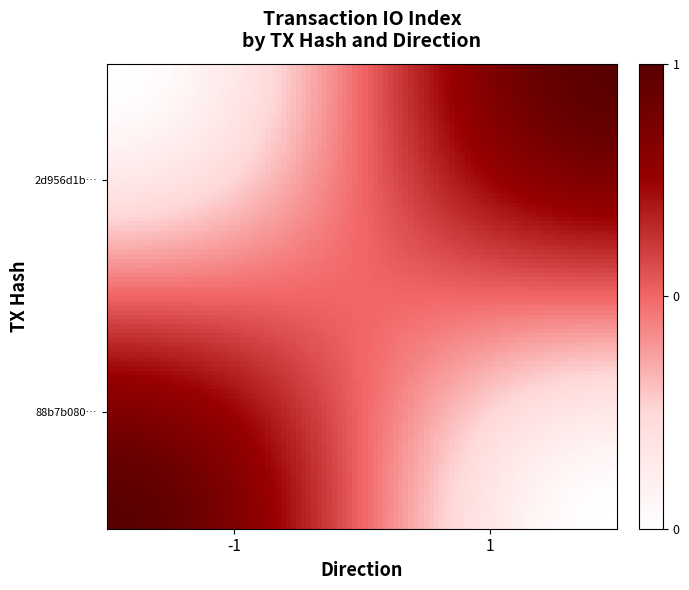

Which series has the largest total across all categories?

2d956d1b3e6cf696718388ed97b8f819951e173